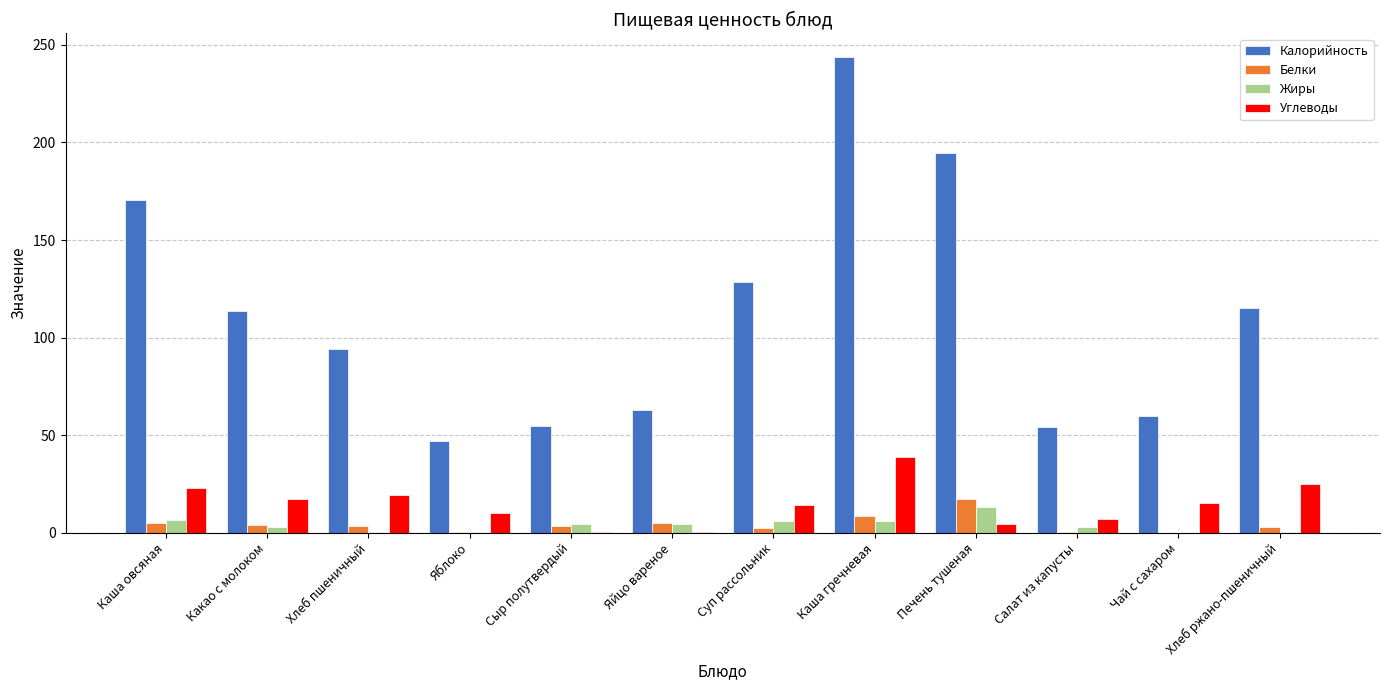

How many groups of bars are there?

12